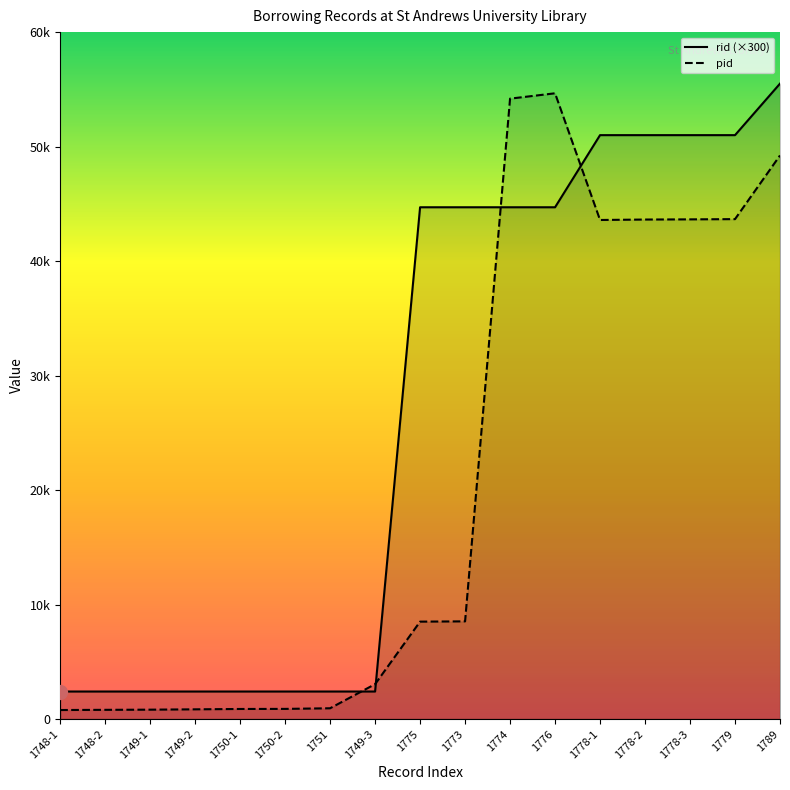

The rid series shows 51000 at 1778-2. True or false?

True